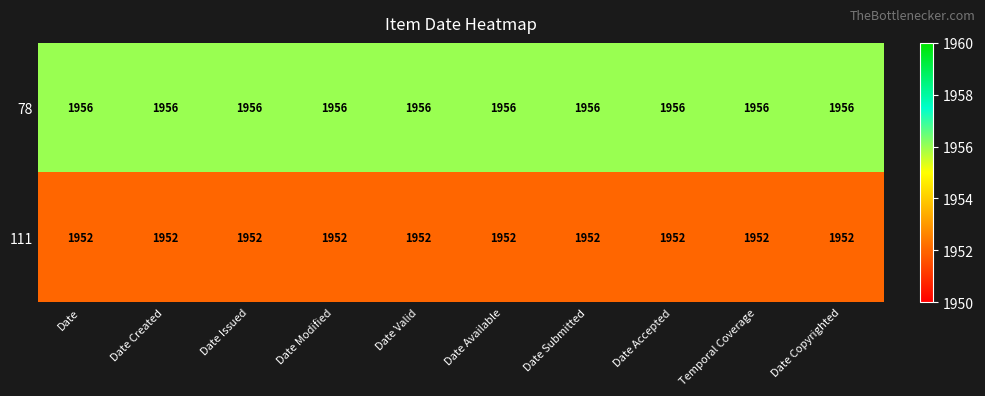

Rank the series by their average value, from highest to lowest.

78, 111